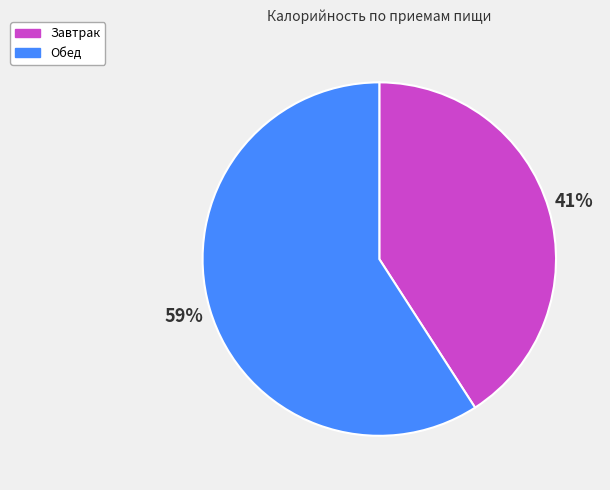

Is there a majority slice in this chart?

Yes